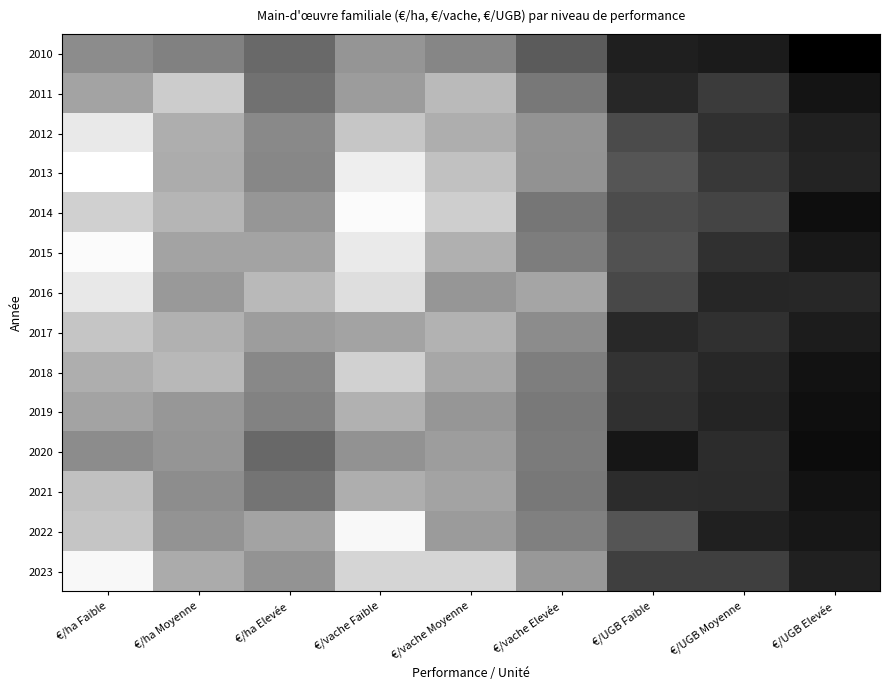

Reading left to right, extract all data points from this chart.

2010: €/ha Faible=911.7	€/ha Moyenne=875.1	€/ha Elevée=796.5	€/vache Faible=940.6	€/vache Moyenne=889.9	€/vache Elevée=750.7	€/UGB Faible=549.6	€/UGB Moyenne=536.5	€/UGB Elevée=446.1
2011: €/ha Faible=992.1	€/ha Moyenne=1123.5	€/ha Elevée=821.1	€/vache Faible=963.3	€/vache Moyenne=1063.2	€/vache Elevée=843.8	€/UGB Faible=575.7	€/UGB Moyenne=644.2	€/UGB Elevée=515.0
2012: €/ha Faible=1220.6	€/ha Moyenne=1024.4	€/ha Elevée=899.9	€/vache Faible=1102.5	€/vache Moyenne=1025.2	€/vache Elevée=936.0	€/UGB Faible=695.6	€/UGB Moyenne=606.0	€/UGB Elevée=557.1
2013: €/ha Faible=1293.8	€/ha Moyenne=1018.8	€/ha Elevée=896.0	€/vache Faible=1237.4	€/vache Moyenne=1088.4	€/vache Elevée=932.8	€/UGB Faible=730.6	€/UGB Moyenne=634.4	€/UGB Elevée=565.1
2014: €/ha Faible=1137.8	€/ha Moyenne=1047.2	€/ha Elevée=944.7	€/vache Faible=1277.4	€/vache Moyenne=1129.5	€/vache Elevée=837.0	€/UGB Faible=698.4	€/UGB Moyenne=672.8	€/UGB Elevée=494.5
2015: €/ha Faible=1278.4	€/ha Moyenne=987.9	€/ha Elevée=992.5	€/vache Faible=1223.0	€/vache Moyenne=1028.9	€/vache Elevée=860.2	€/UGB Faible=715.3	€/UGB Moyenne=606.2	€/UGB Elevée=526.0
2016: €/ha Faible=1216.2	€/ha Moyenne=955.1	€/ha Elevée=1059.7	€/vache Faible=1182.9	€/vache Moyenne=944.7	€/vache Elevée=993.4	€/UGB Faible=687.8	€/UGB Moyenne=574.4	€/UGB Elevée=575.8
2017: €/ha Faible=1098.7	€/ha Moyenne=1035.4	€/ha Elevée=968.1	€/vache Faible=986.6	€/vache Moyenne=1035.5	€/vache Elevée=911.0	€/UGB Faible=583.2	€/UGB Moyenne=608.8	€/UGB Elevée=540.1
2018: €/ha Faible=1022.9	€/ha Moyenne=1055.8	€/ha Elevée=898.5	€/vache Faible=1140.8	€/vache Moyenne=1000.7	€/vache Elevée=864.7	€/UGB Faible=618.2	€/UGB Moyenne=576.6	€/UGB Elevée=508.7
2019: €/ha Faible=989.5	€/ha Moyenne=947.4	€/ha Elevée=879.0	€/vache Faible=1033.3	€/vache Moyenne=944.1	€/vache Elevée=853.2	€/UGB Faible=607.1	€/UGB Moyenne=569.0	€/UGB Elevée=498.9
2020: €/ha Faible=910.2	€/ha Moyenne=940.9	€/ha Elevée=792.3	€/vache Faible=929.8	€/vache Moyenne=968.2	€/vache Elevée=856.1	€/UGB Faible=520.2	€/UGB Moyenne=592.3	€/UGB Elevée=486.1
2021: €/ha Faible=1082.2	€/ha Moyenne=914.9	€/ha Elevée=831.4	€/vache Faible=1022.6	€/vache Moyenne=990.9	€/vache Elevée=844.1	€/UGB Faible=597.1	€/UGB Moyenne=590.6	€/UGB Elevée=506.1
2022: €/ha Faible=1100.4	€/ha Moyenne=933.3	€/ha Elevée=986.2	€/vache Faible=1269.0	€/vache Moyenne=962.1	€/vache Elevée=871.6	€/UGB Faible=728.6	€/UGB Moyenne=553.8	€/UGB Elevée=522.5
2023: €/ha Faible=1270.2	€/ha Moyenne=1012.6	€/ha Elevée=937.7	€/vache Faible=1153.9	€/vache Moyenne=1153.7	€/vache Elevée=951.5	€/UGB Faible=655.3	€/UGB Moyenne=655.7	€/UGB Elevée=558.1